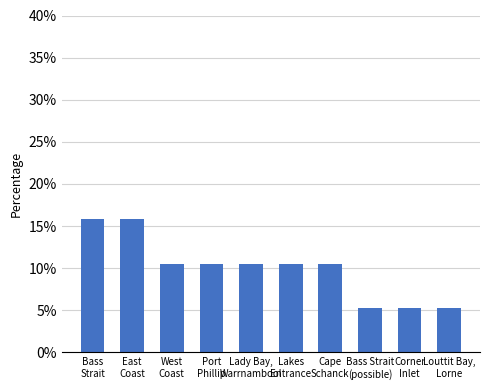

What position from the right is Louttit Bay,
Lorne?

1